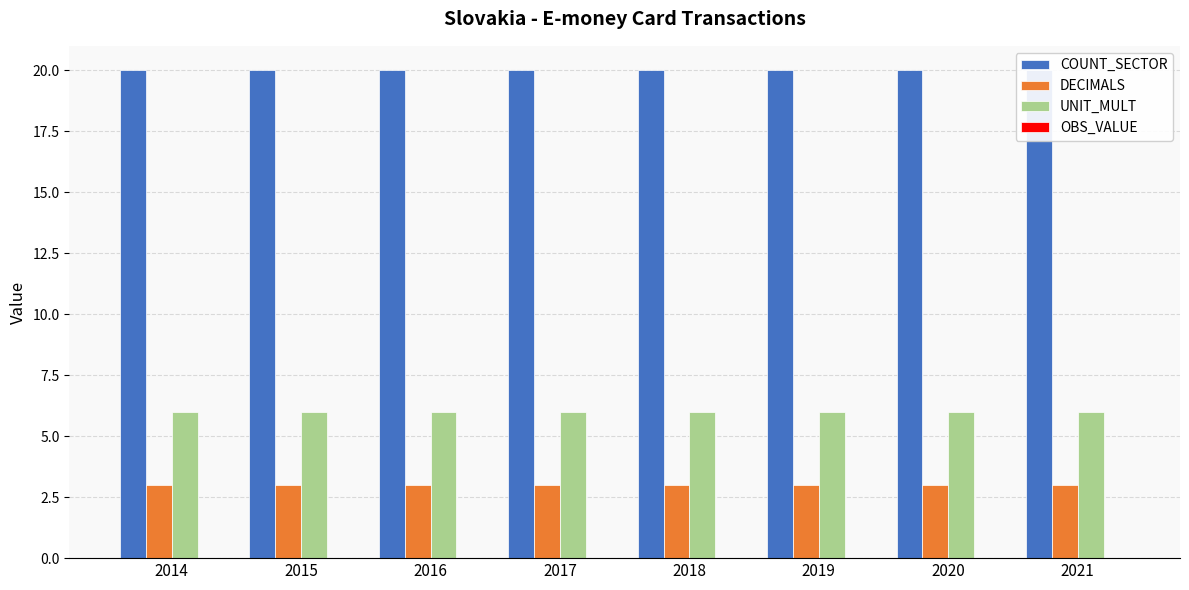

What is the spread (max minus min) of values at 2017?

20